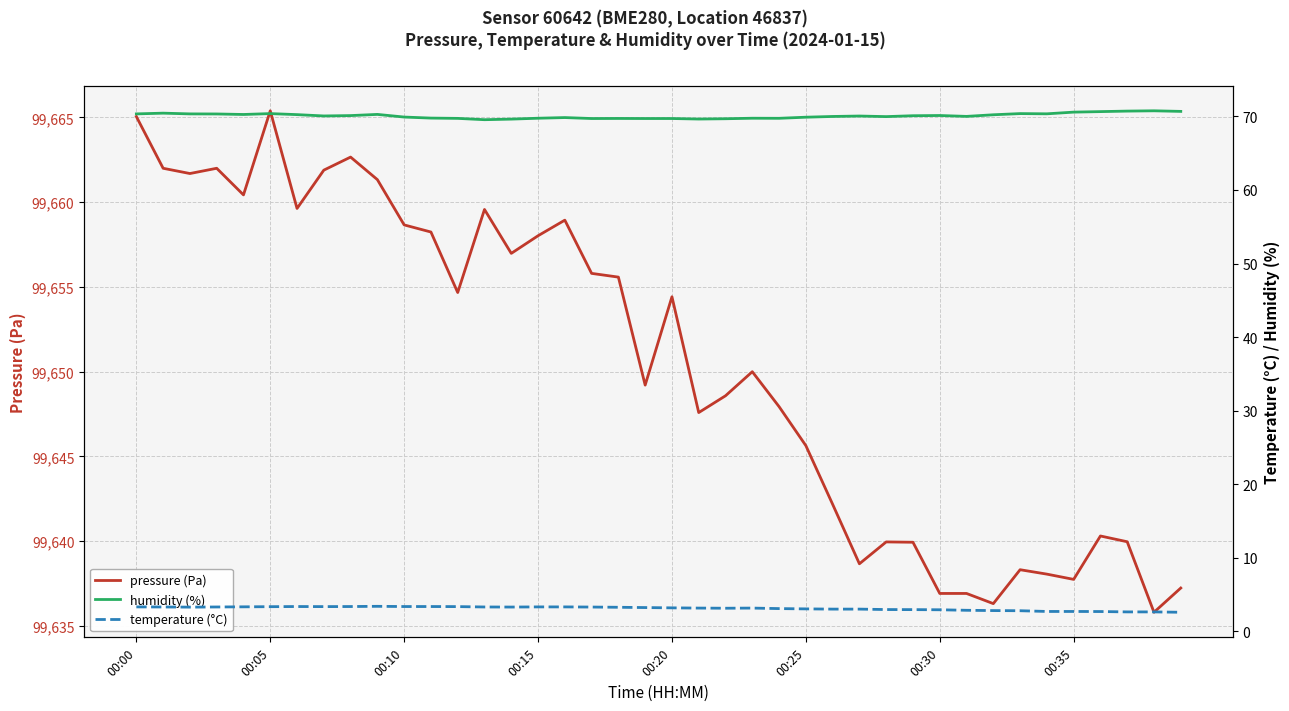

The value of pressure (Pa) at 00:10 is 99658.7. True or false?

True